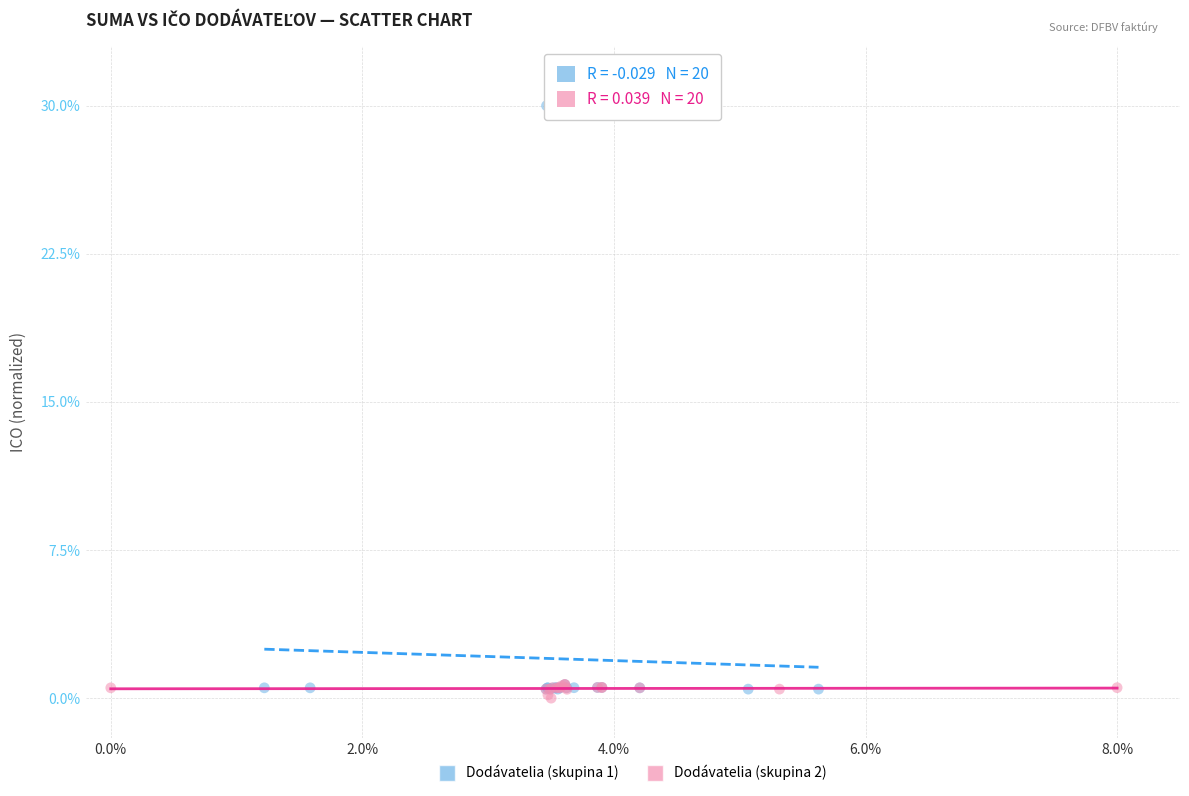

What are all the series names shown in the legend?

Dodávatelia (skupina 1), Dodávatelia (skupina 2)